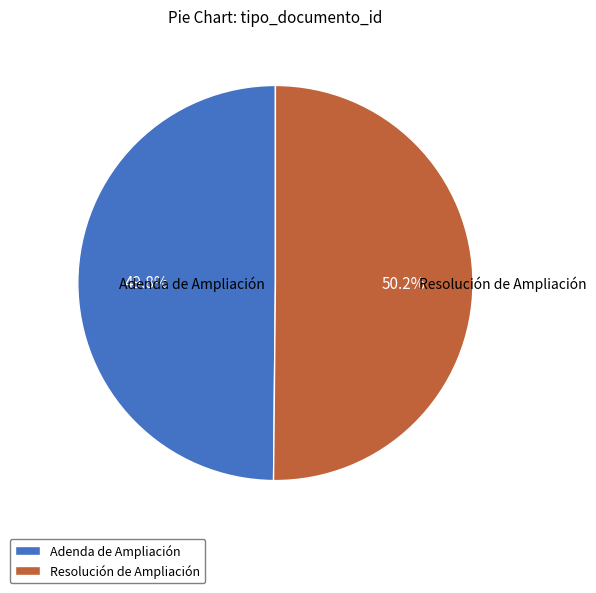

What is the ratio of the value at Resolución de Ampliación to the value at Adenda de Ampliación?

1.0